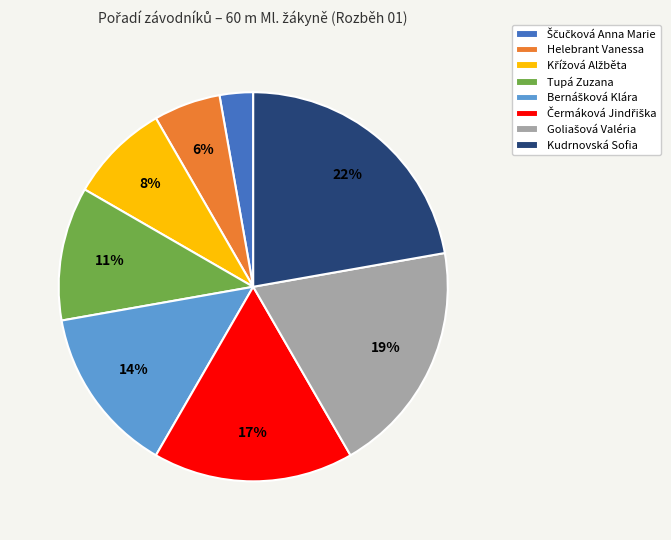

True or false: Kudrnovská Sofia accounts for 22% of the total.

True